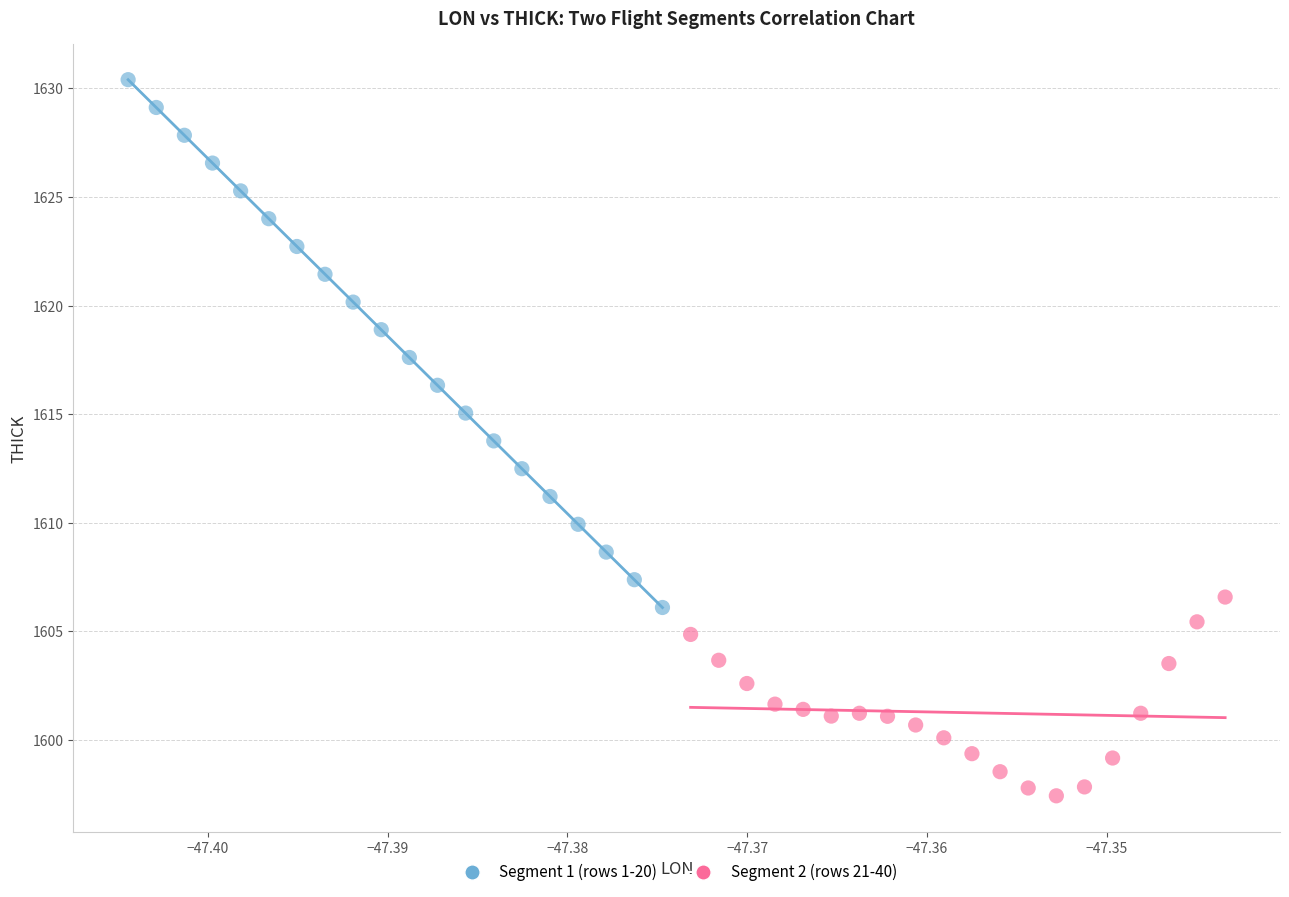

Which series contains the highest Y value?

Segment 1 (rows 1-20)